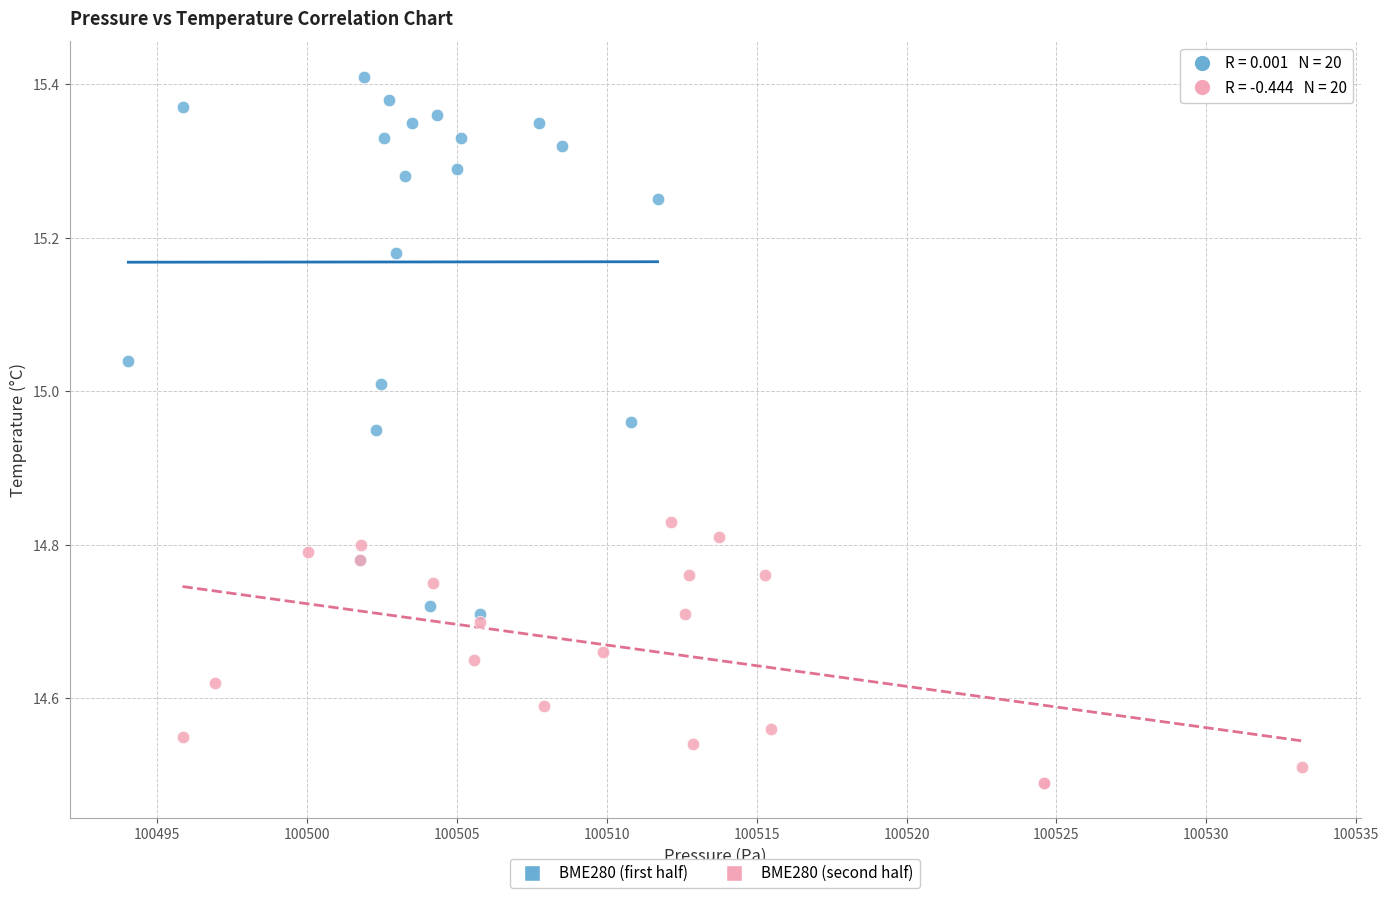

Which series reaches the minimum Y coordinate?

BME280 (second half)